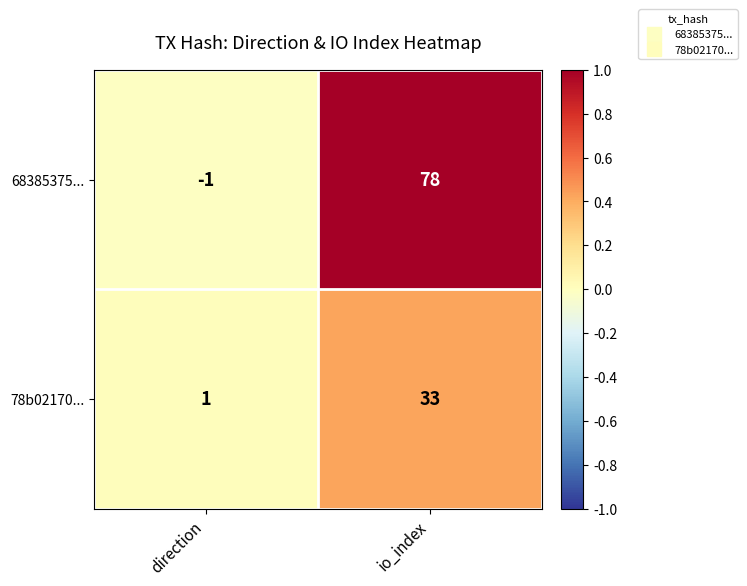

Which series has the largest range (max minus min)?

68385375...